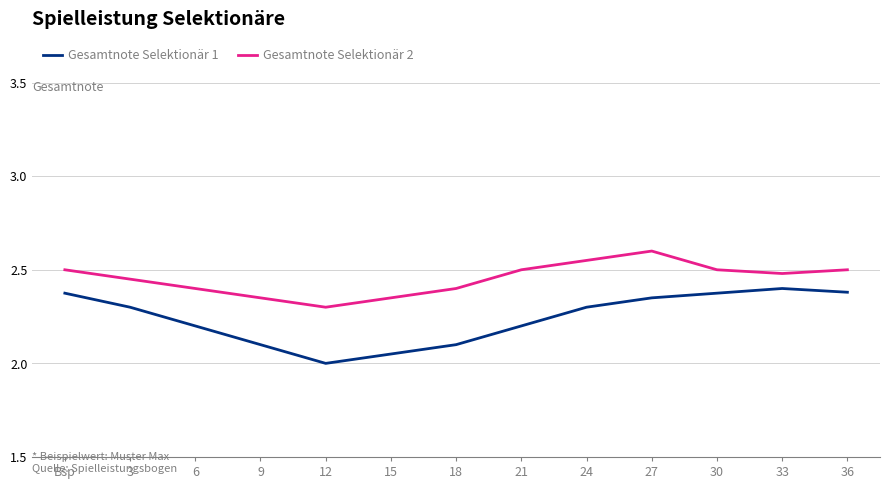

In Gesamtnote Selektionär 2, how many points are lower than both neighbors (excluding endpoints)?

2